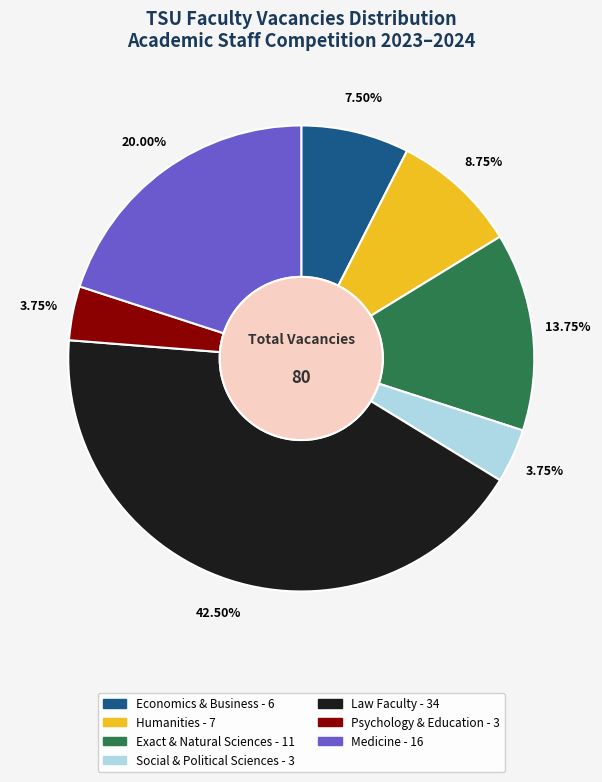

Count the number of slices in the pie.

7